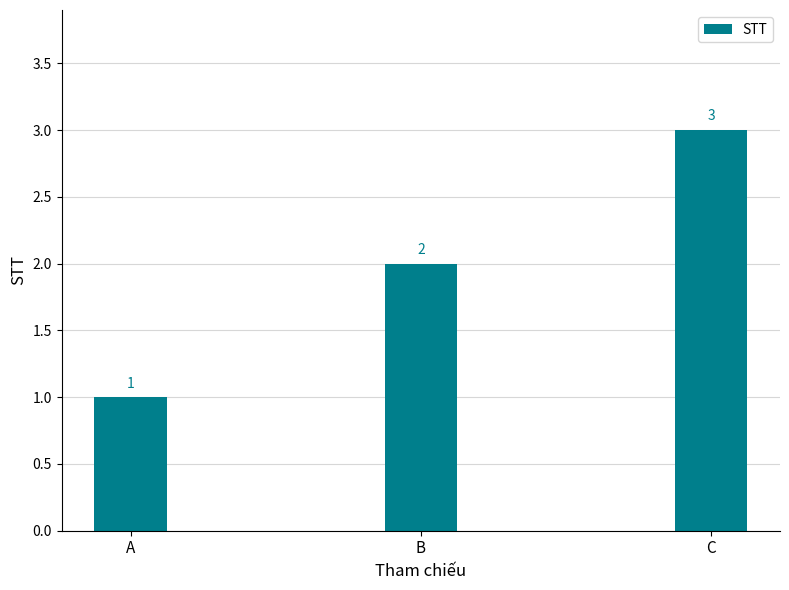

The value at B is 2. True or false?

True